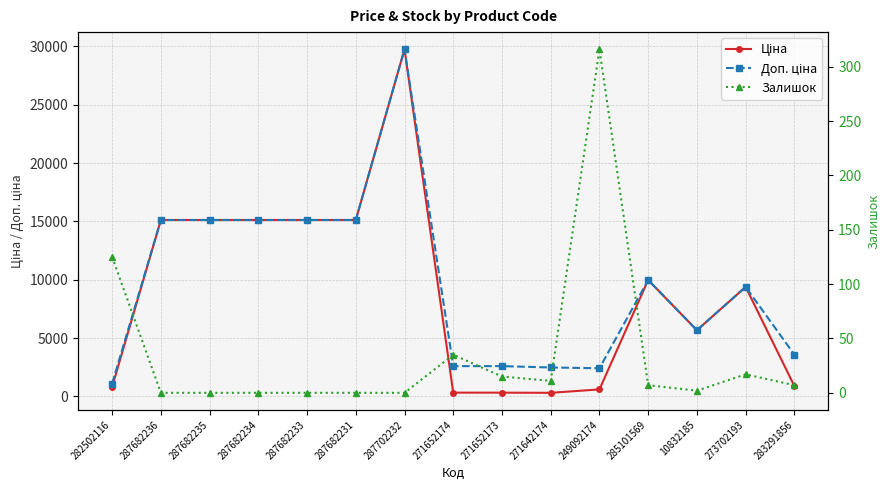

True or false: Залишок and Доп. ціна intersect in this chart.

False